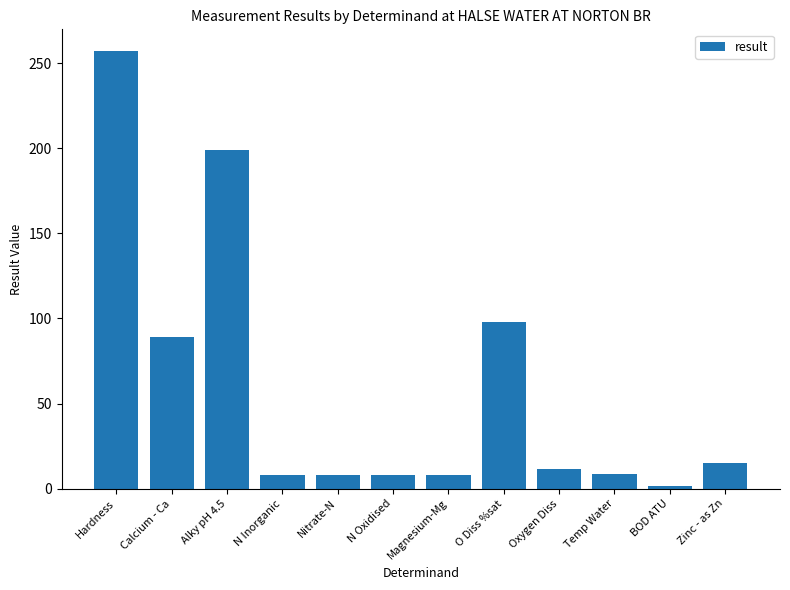

Between Calcium - Ca and BOD ATU, which is larger?

Calcium - Ca